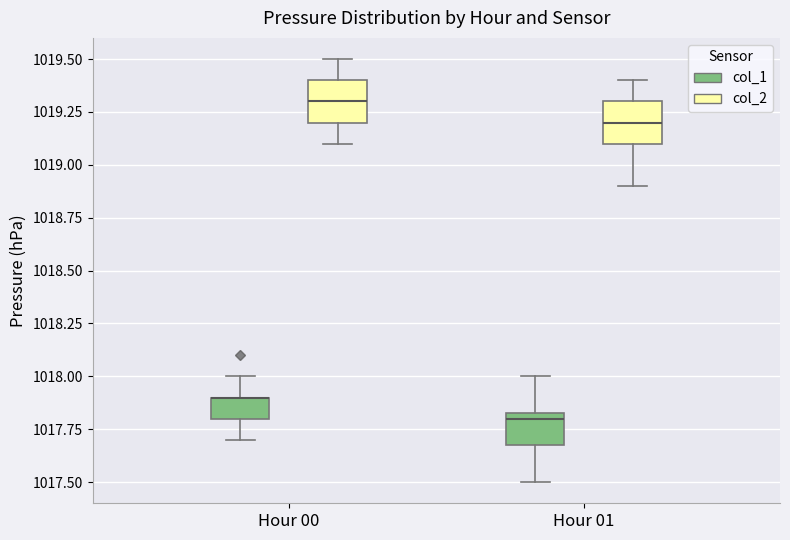

Reading left to right, read every box against the y-axis: the position of its median line, the range the box covers, and the ends of its whiskers. The values are not printed on the chart, so give them approximately, as read against the axis.

Hour 00 (col_1): median 1017.90 (drawn on the box's upper edge), box 1017.80 to 1017.90, whiskers 1017.70 to 1018.00
Hour 00 (col_2): median 1019.30, box 1019.20 to 1019.40, whiskers 1019.10 to 1019.50
Hour 01 (col_1): median 1017.80, box 1017.70 to 1017.85, whiskers 1017.50 to 1018.00
Hour 01 (col_2): median 1019.20, box 1019.10 to 1019.30, whiskers 1018.90 to 1019.40